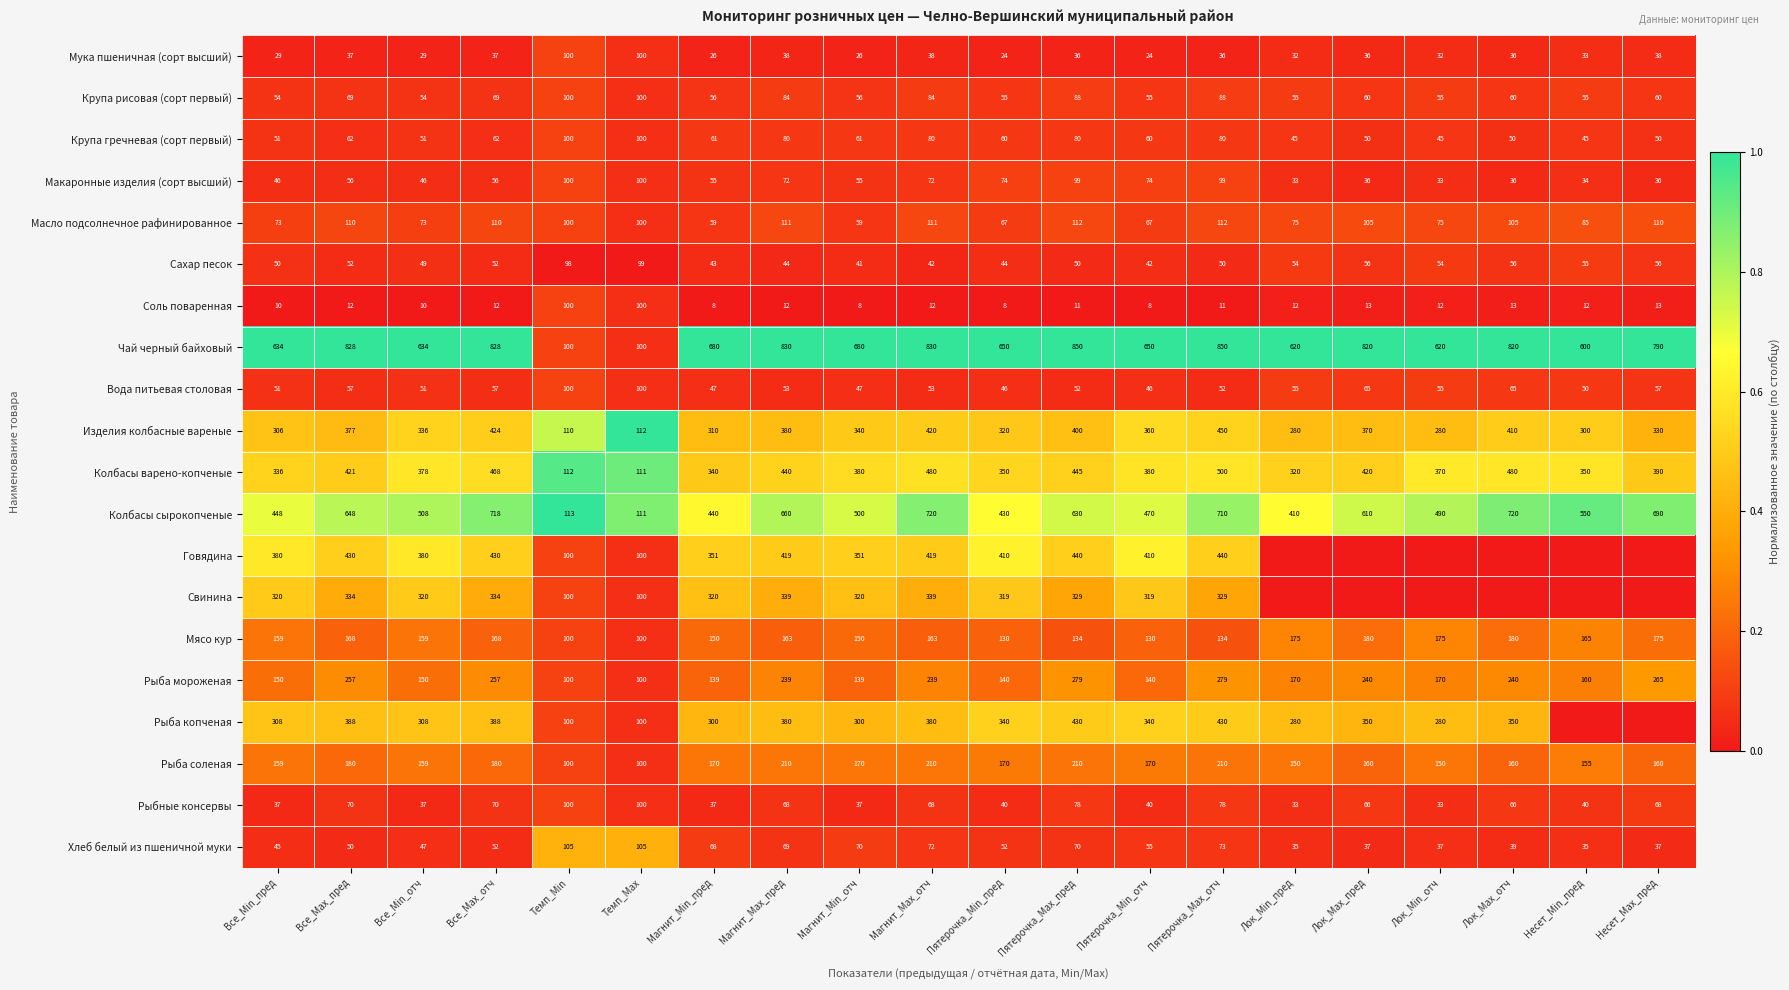

What is the spread (max minus min) of values at Пятерочка_Max_пред?

839